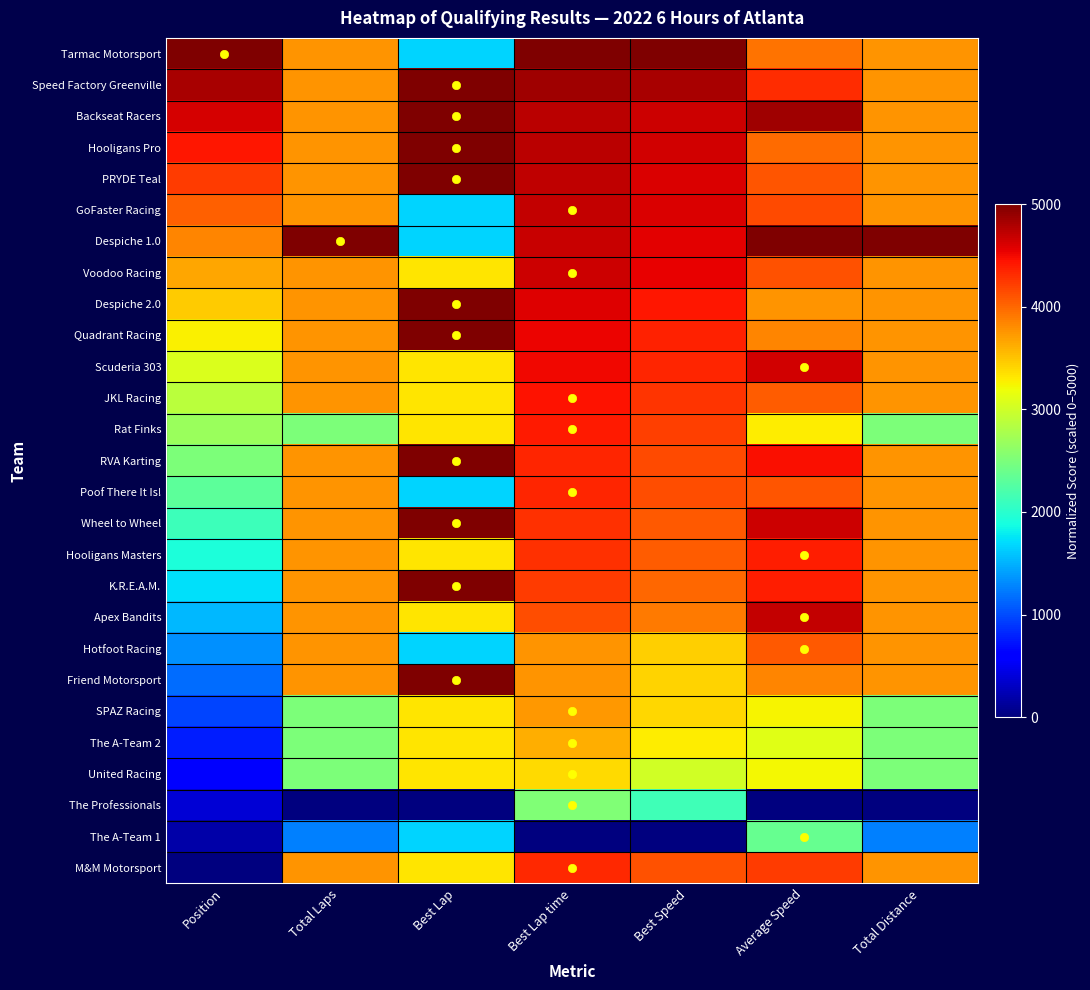

What is the total value across all series at Average Speed?

104806.2